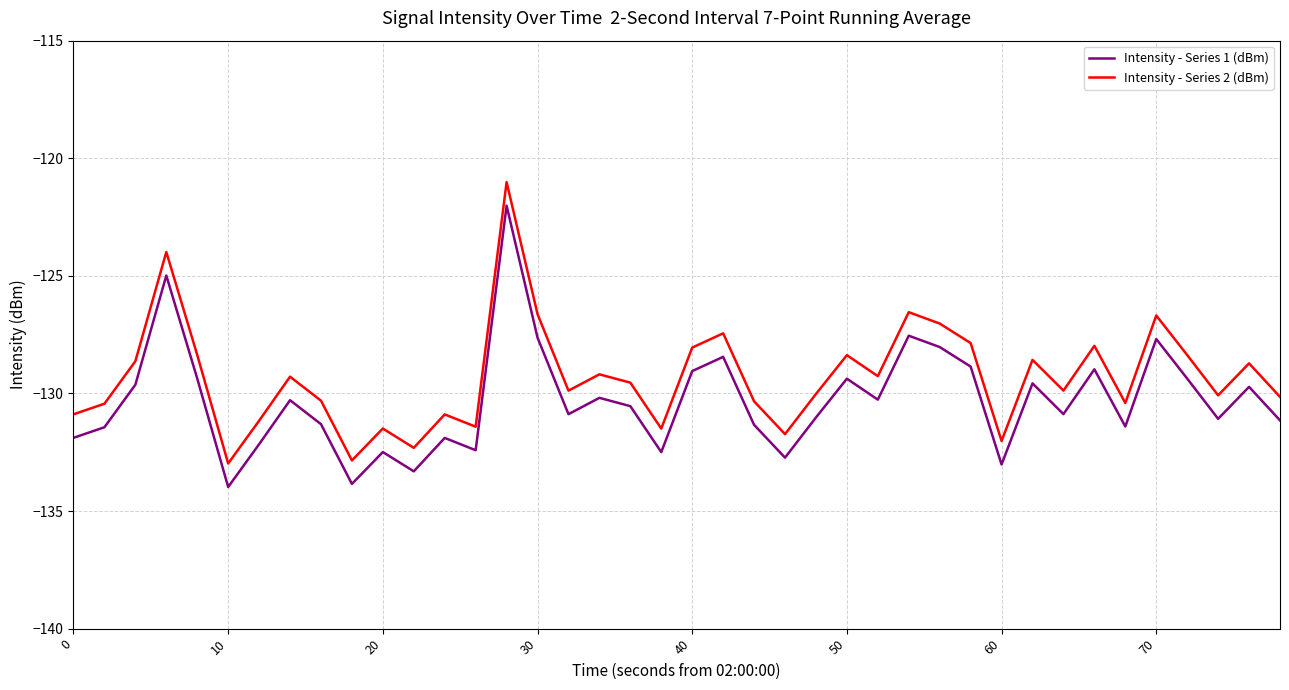

What is the maximum value shown in the chart?

-121.0